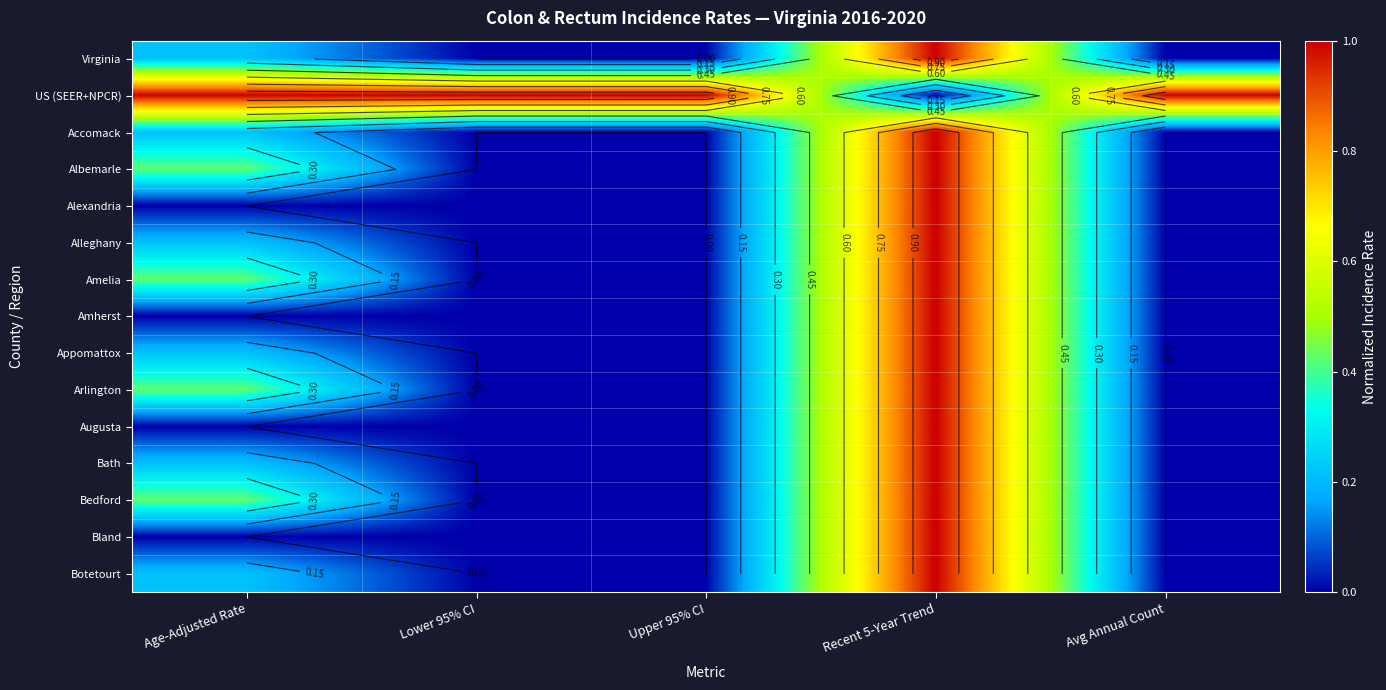

Which series has the largest total across all categories?

US (SEER+NPCR)